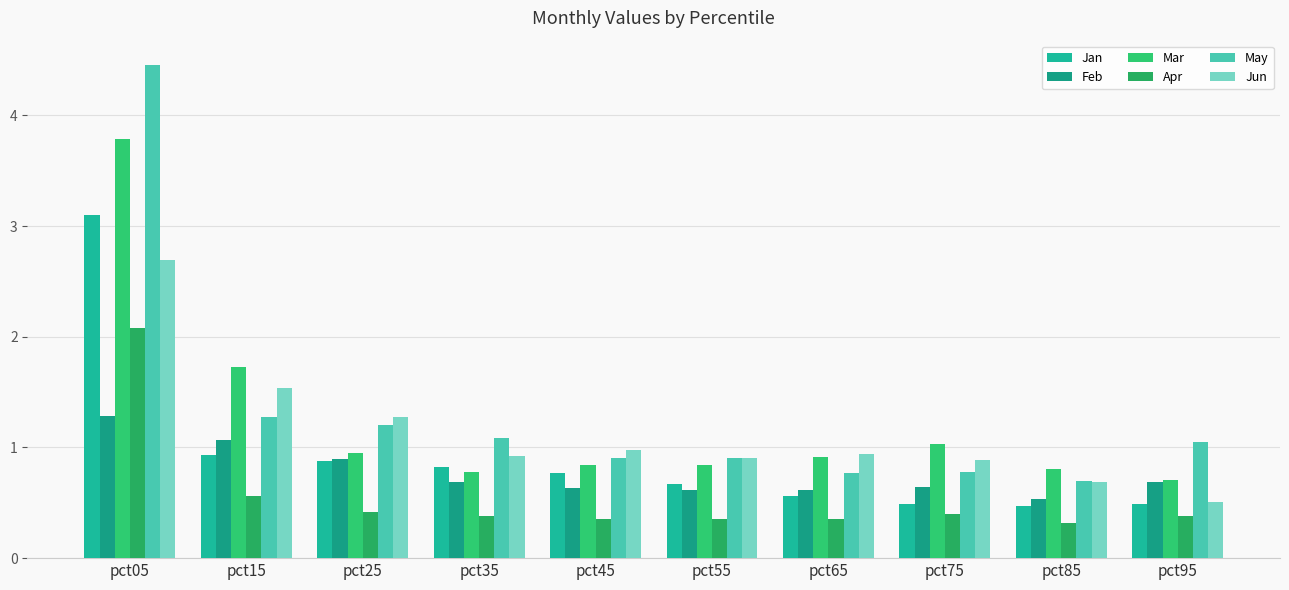

Are the bars grouped side by side (vs. stacked)?

Yes